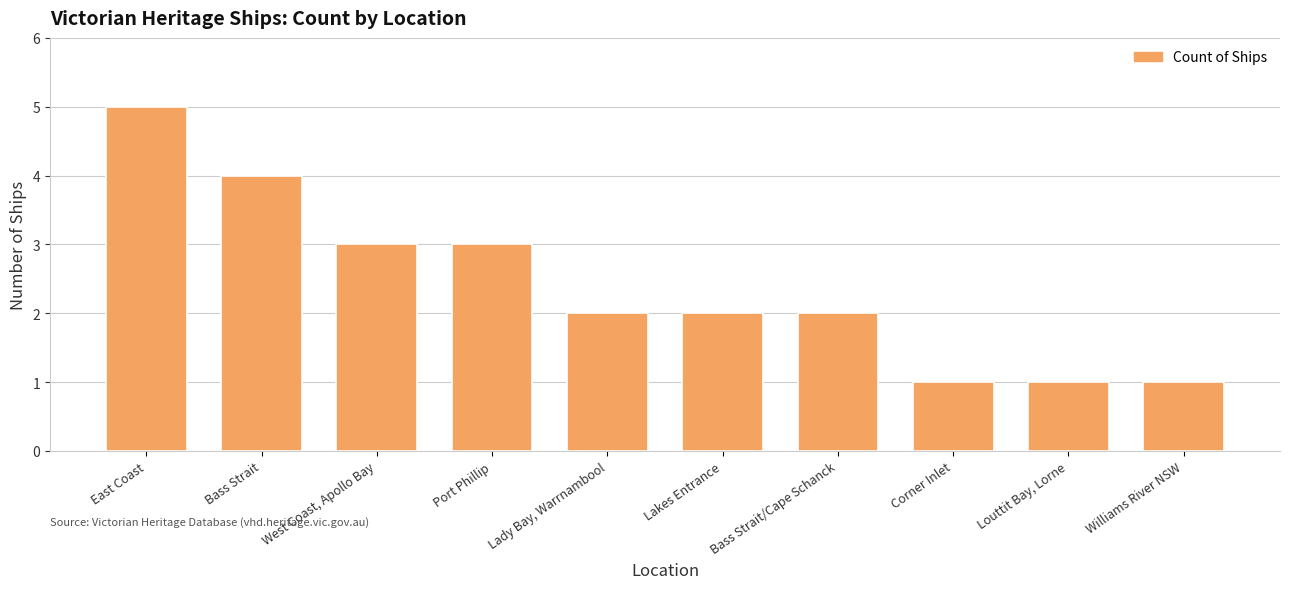

What is the value of the 7th bar from the left?

2